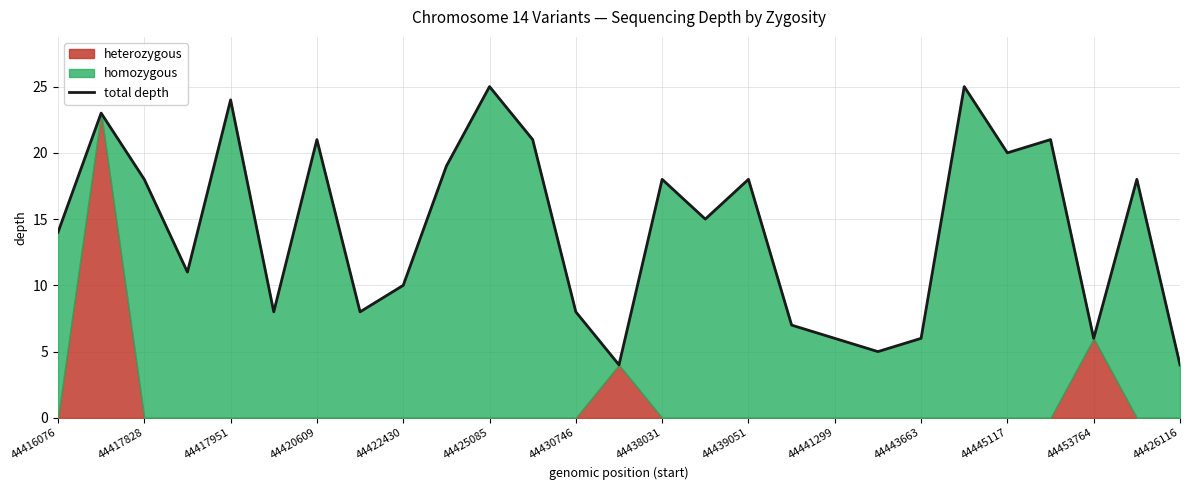

Is it true that total depth equals 21 at 44420609?

True